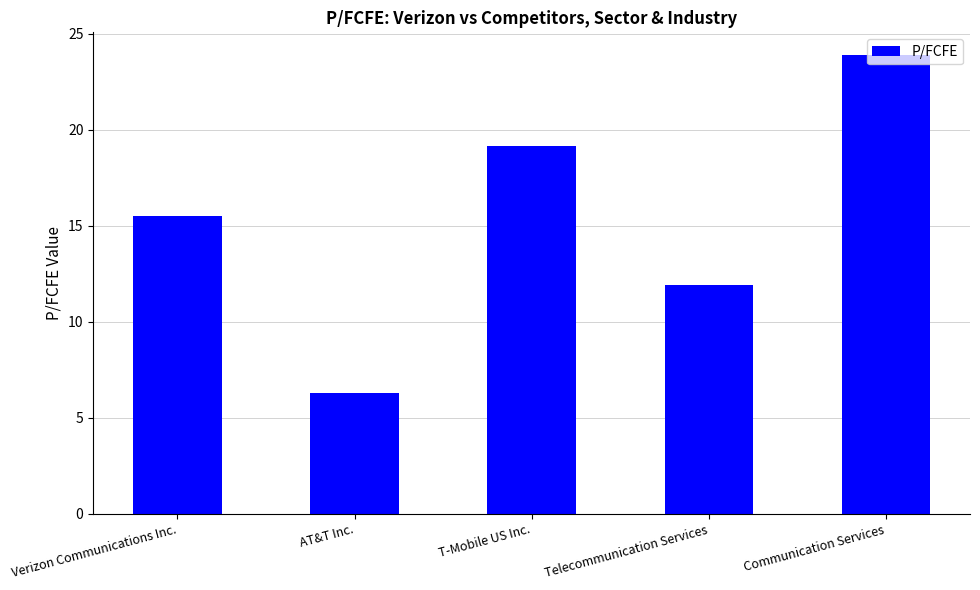

Reading left to right, transcribe all the data shown in this chart.

Verizon Communications Inc.=15.5	AT&T Inc.=6.3	T-Mobile US Inc.=19.2	Telecommunication Services=11.9	Communication Services=23.9